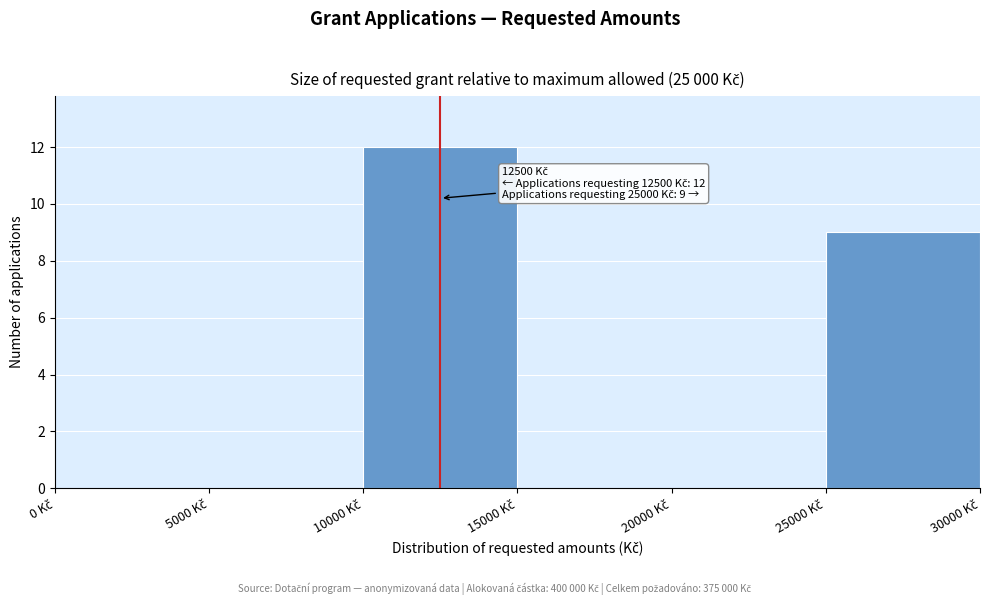

Over which range of the x-axis is the bar tallest?

10000 to 15000